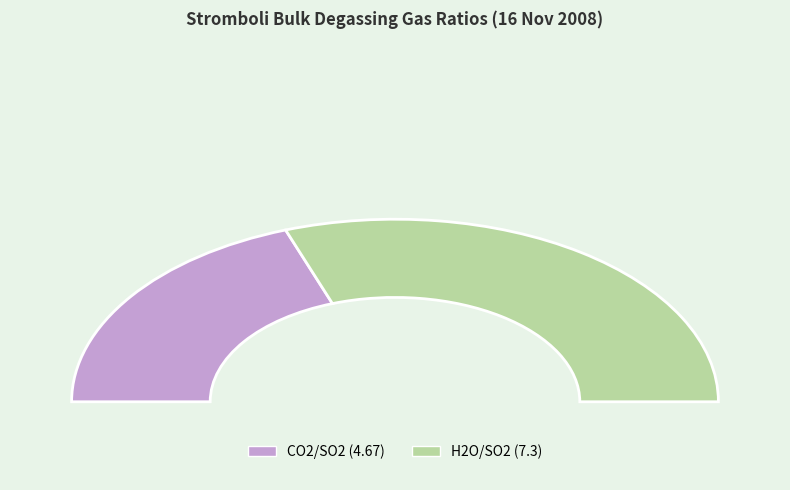

How many slices are in this pie chart?

2